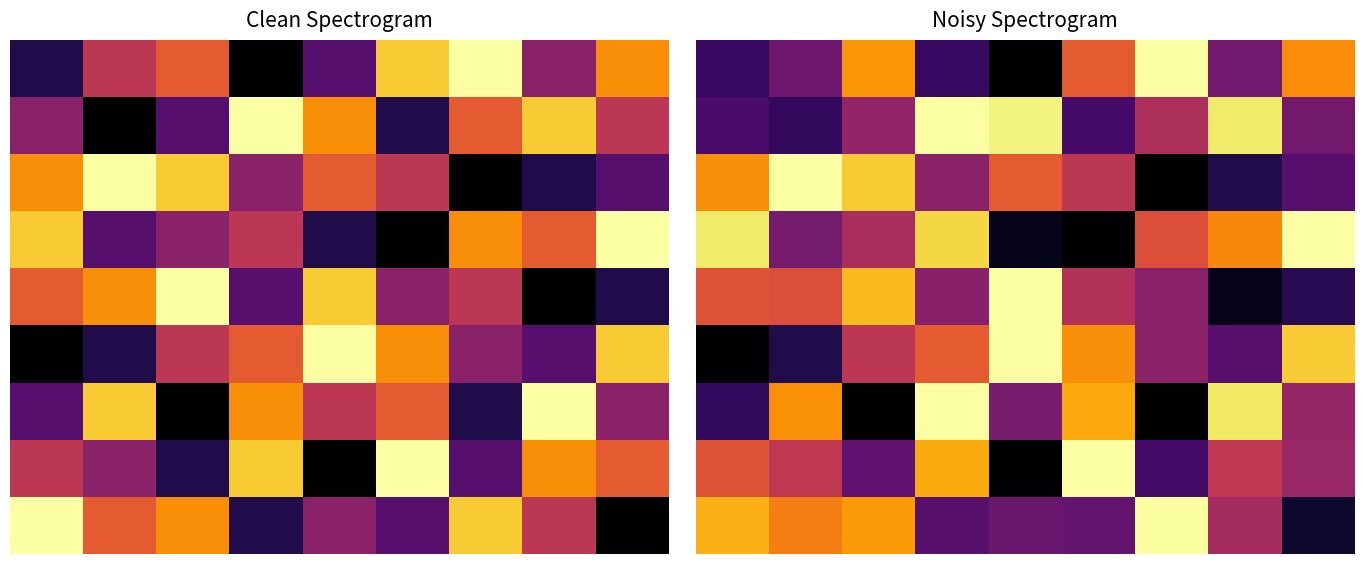

What is the total value across all series at 2?

48.1